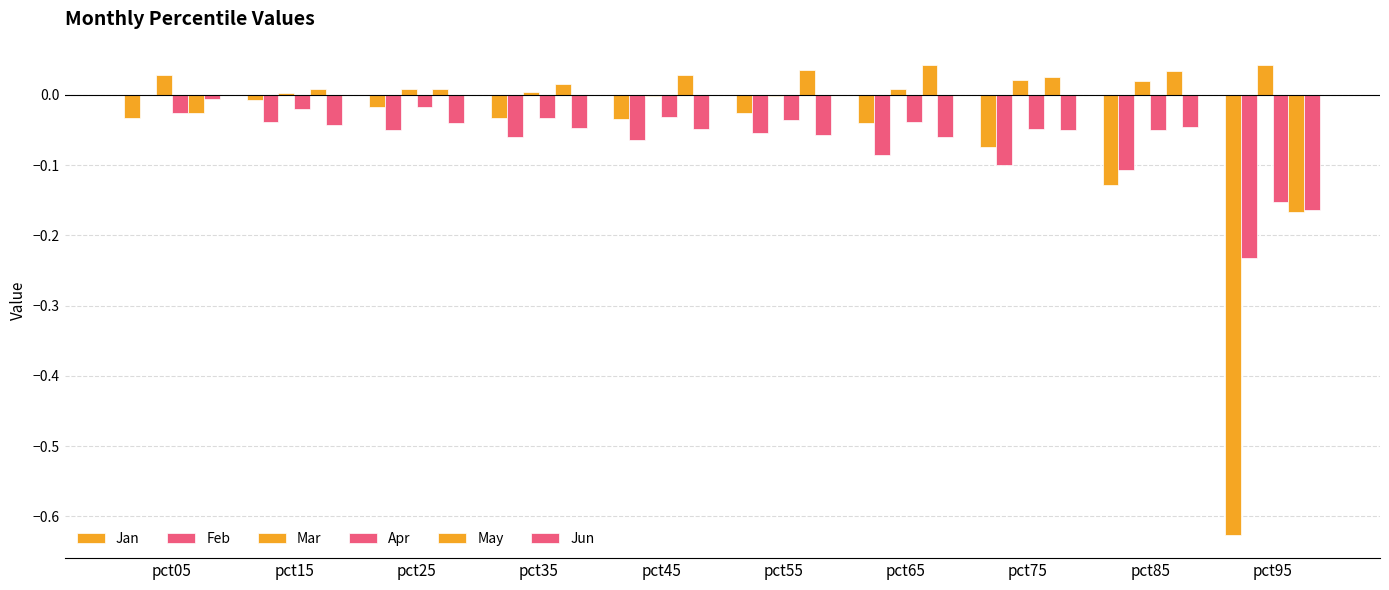

Which has a higher value, pct35 or pct05?

pct35